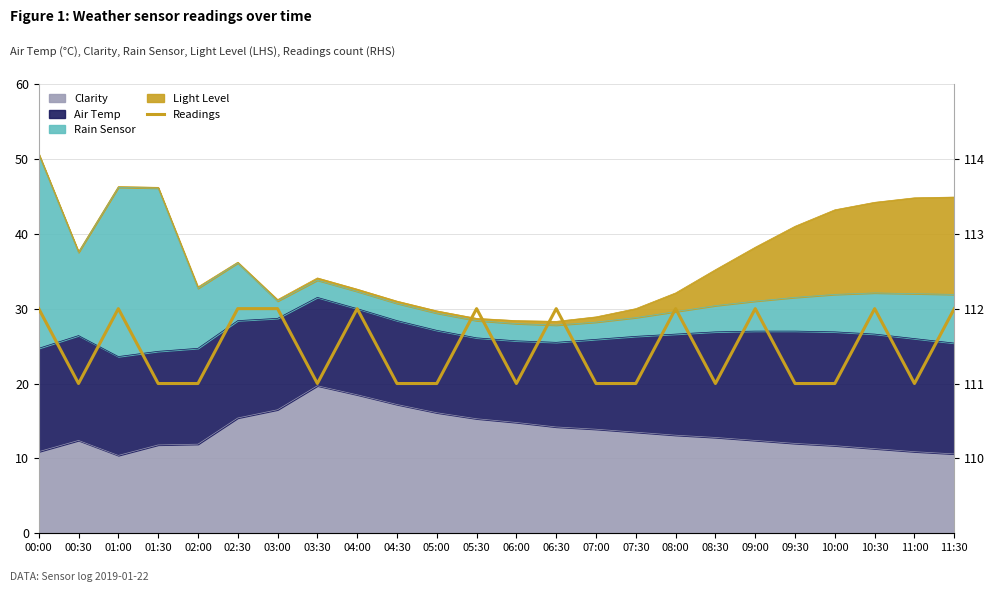

What is the label of the 17th point from the left?

08:00